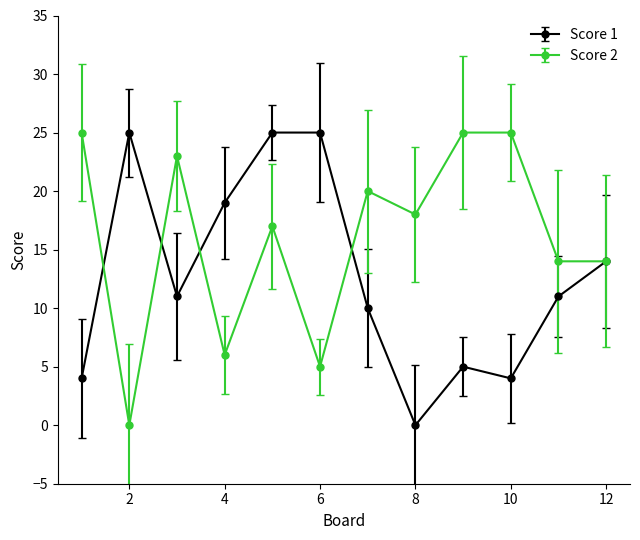

What is the difference between the second highest and minimum values in the Score 2 series?

25